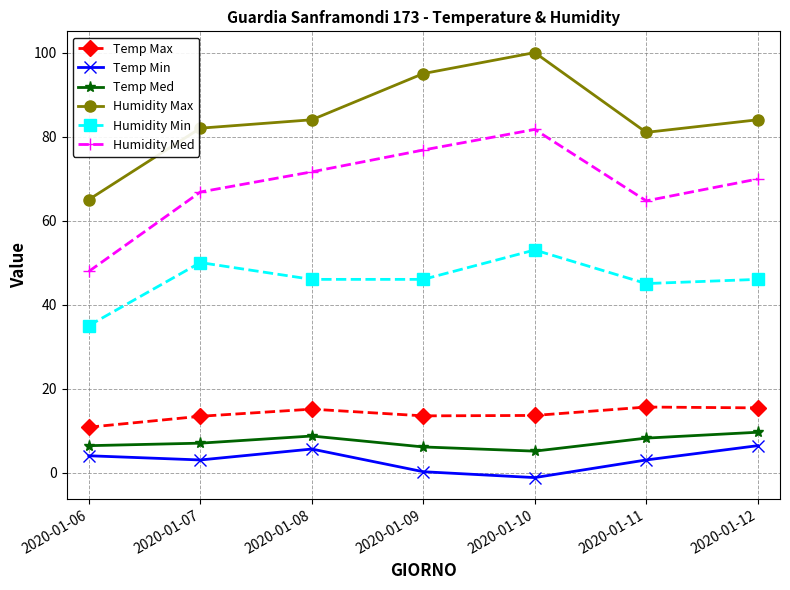

True or false: Humidity Min and Temp Max intersect in this chart.

False